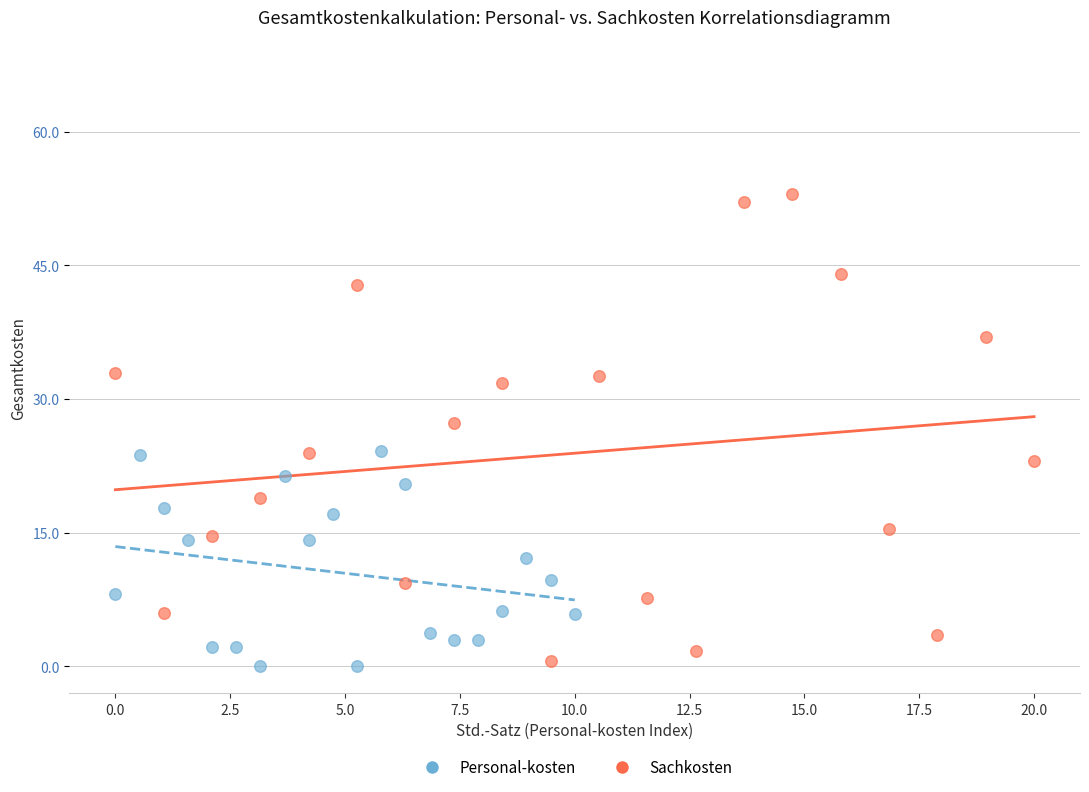

Which series reaches the maximum Y coordinate?

Sachkosten